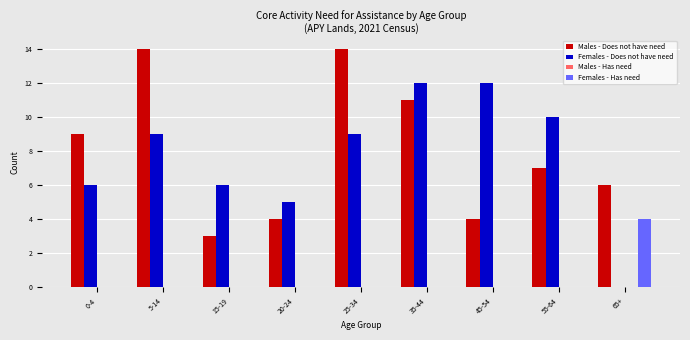

How many distinct data groups are displayed?

3